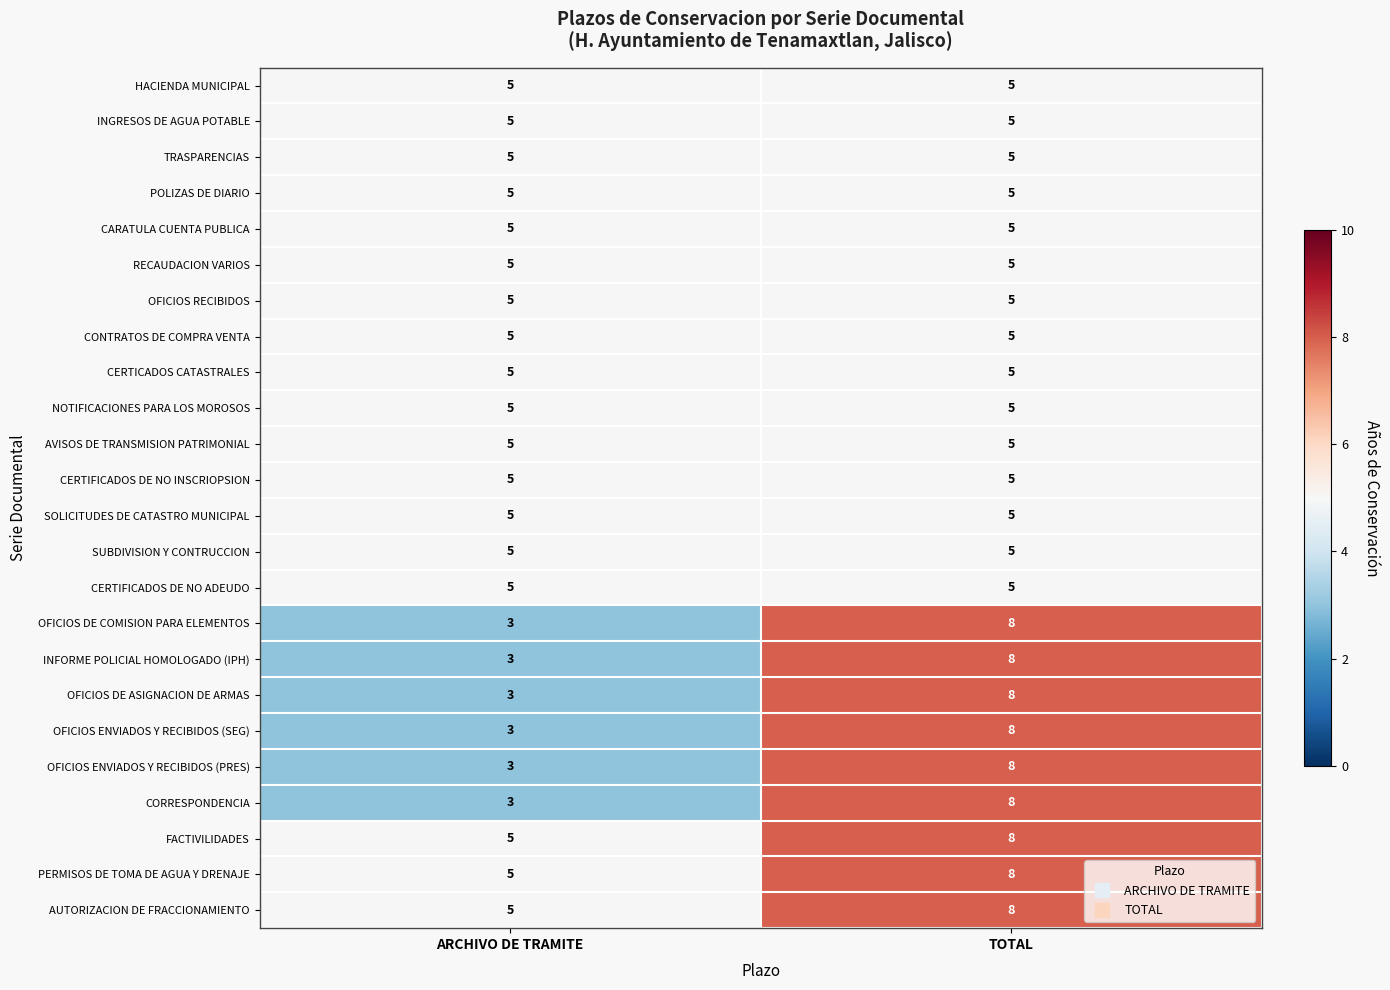

What is the difference between the highest and lowest values at ARCHIVO DE TRAMITE?

2